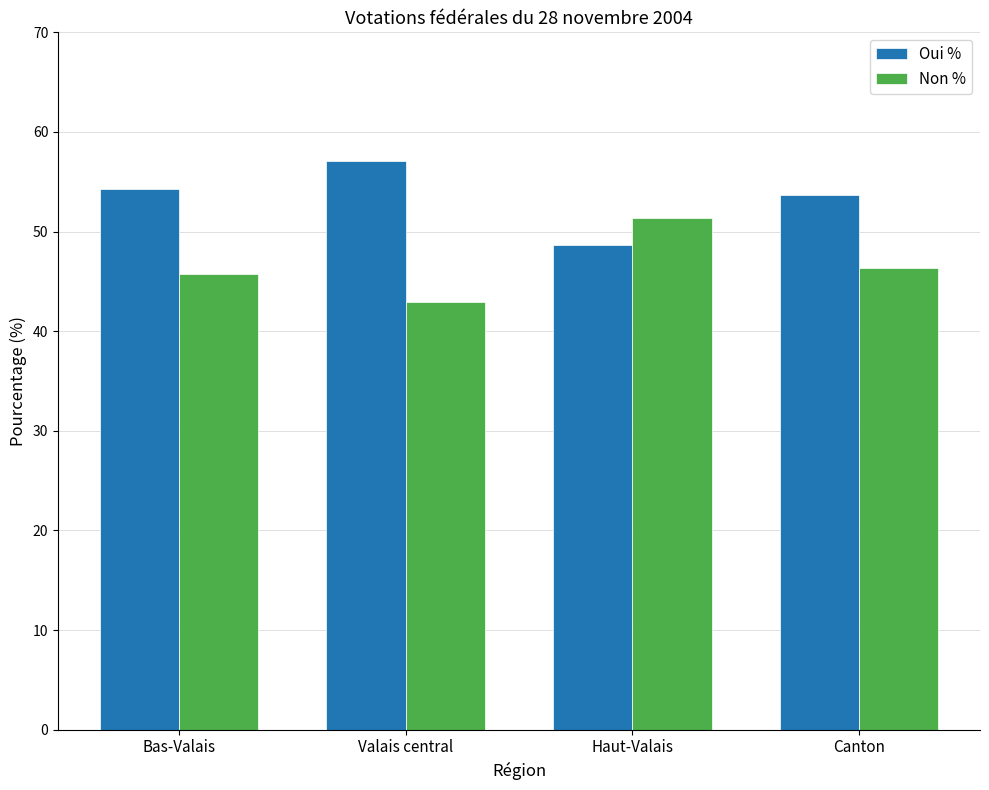

Where is Oui % nearest to the value 52?

Canton